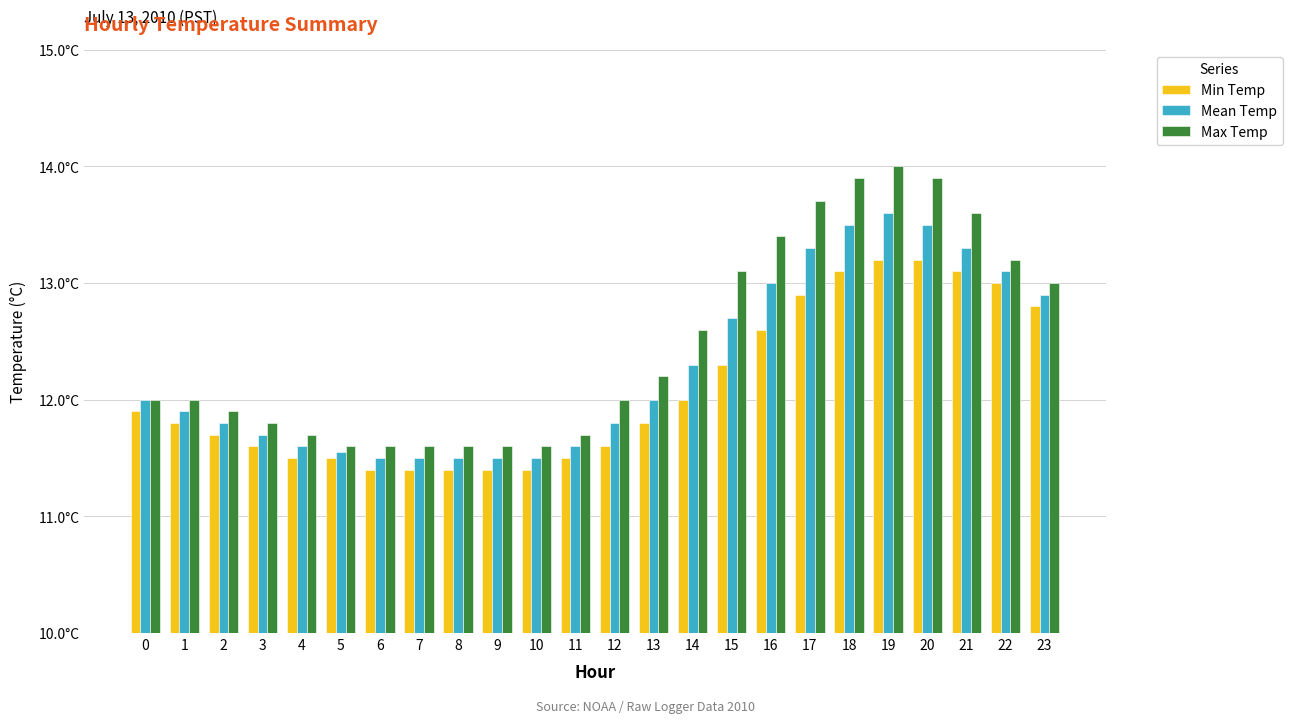

What value does the Max Temp series have at 5?

11.6